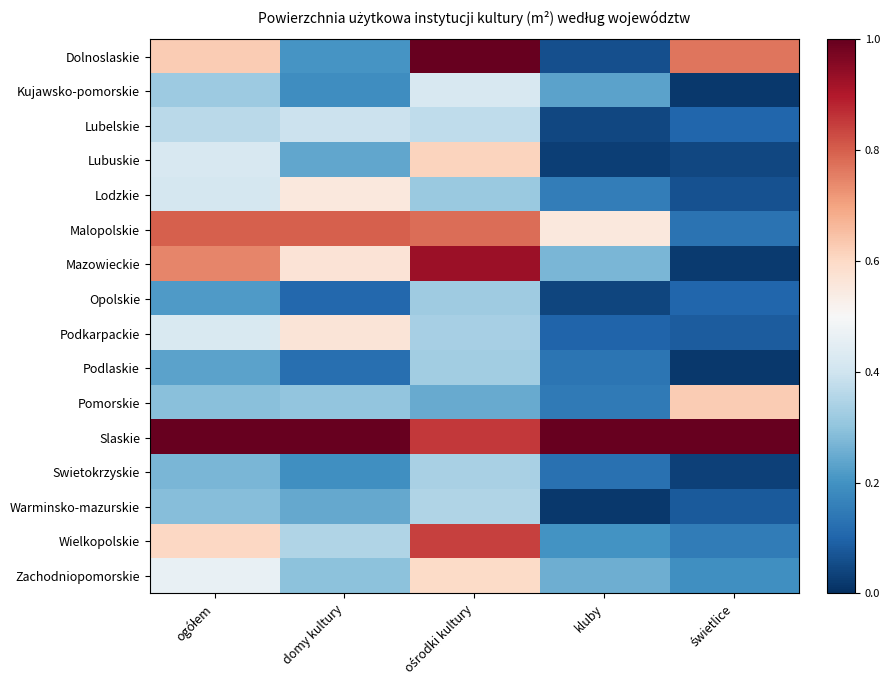

Reading left to right, transcribe all the data shown in this chart.

Dolnoslaskie: ogółem=0.6	domy kultury=0.2	ośrodki kultury=1.0	kluby=0.1	świetlice=0.8
Kujawsko-pomorskie: ogółem=0.3	domy kultury=0.2	ośrodki kultury=0.4	kluby=0.2	świetlice=0.0
Lubelskie: ogółem=0.4	domy kultury=0.4	ośrodki kultury=0.4	kluby=0.0	świetlice=0.1
Lubuskie: ogółem=0.4	domy kultury=0.2	ośrodki kultury=0.6	kluby=0.0	świetlice=0.0
Lodzkie: ogółem=0.4	domy kultury=0.6	ośrodki kultury=0.3	kluby=0.2	świetlice=0.1
Malopolskie: ogółem=0.8	domy kultury=0.8	ośrodki kultury=0.8	kluby=0.6	świetlice=0.1
Mazowieckie: ogółem=0.7	domy kultury=0.6	ośrodki kultury=0.9	kluby=0.3	świetlice=0.0
Opolskie: ogółem=0.2	domy kultury=0.1	ośrodki kultury=0.3	kluby=0.0	świetlice=0.1
Podkarpackie: ogółem=0.4	domy kultury=0.6	ośrodki kultury=0.3	kluby=0.1	świetlice=0.1
Podlaskie: ogółem=0.2	domy kultury=0.1	ośrodki kultury=0.3	kluby=0.1	świetlice=0.0
Pomorskie: ogółem=0.3	domy kultury=0.3	ośrodki kultury=0.2	kluby=0.1	świetlice=0.6
Slaskie: ogółem=1.0	domy kultury=1.0	ośrodki kultury=0.9	kluby=1.0	świetlice=1.0
Swietokrzyskie: ogółem=0.3	domy kultury=0.2	ośrodki kultury=0.3	kluby=0.1	świetlice=0.0
Warminsko-mazurskie: ogółem=0.3	domy kultury=0.2	ośrodki kultury=0.4	kluby=0.0	świetlice=0.1
Wielkopolskie: ogółem=0.6	domy kultury=0.3	ośrodki kultury=0.8	kluby=0.2	świetlice=0.2
Zachodniopomorskie: ogółem=0.5	domy kultury=0.3	ośrodki kultury=0.6	kluby=0.3	świetlice=0.2